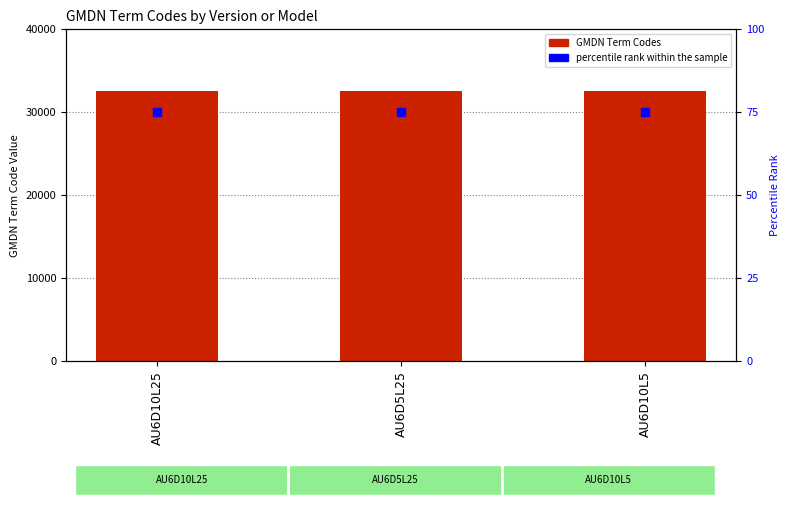

Which series has the widest spread of Y values?

GMDN Term Codes